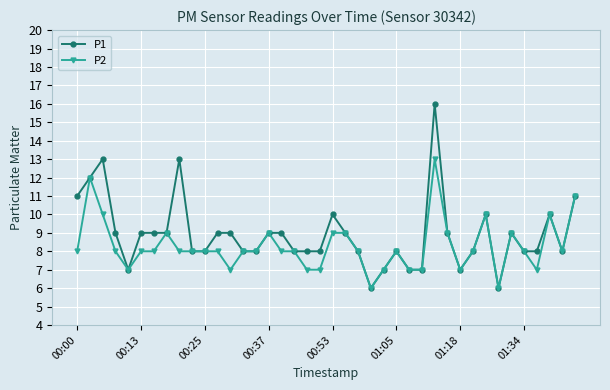

What is the difference between the maximum and minimum values in the P2 series?

7